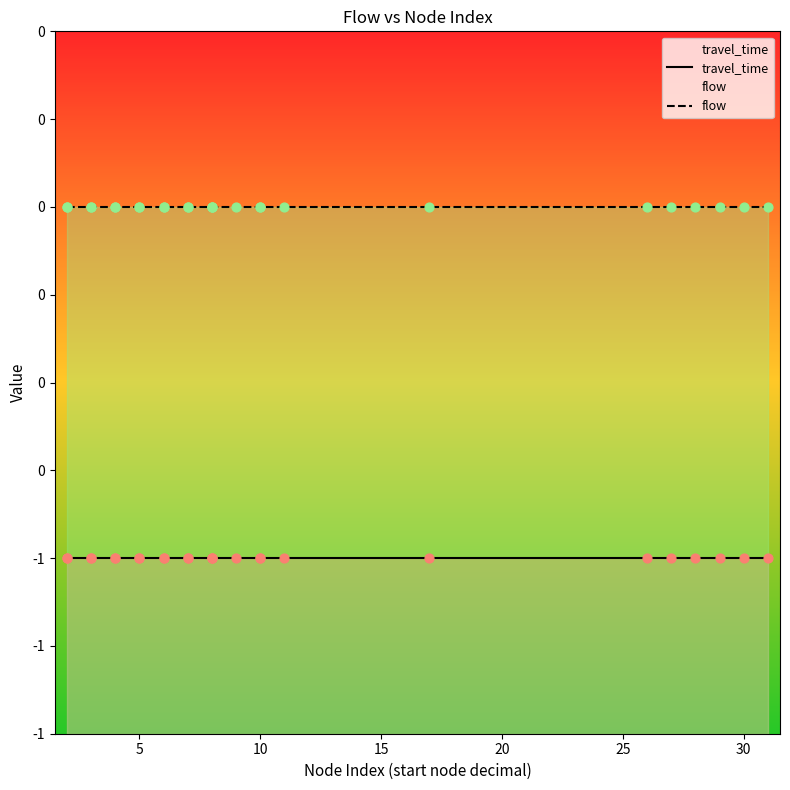

What are all the series names shown in the legend?

travel_time, flow